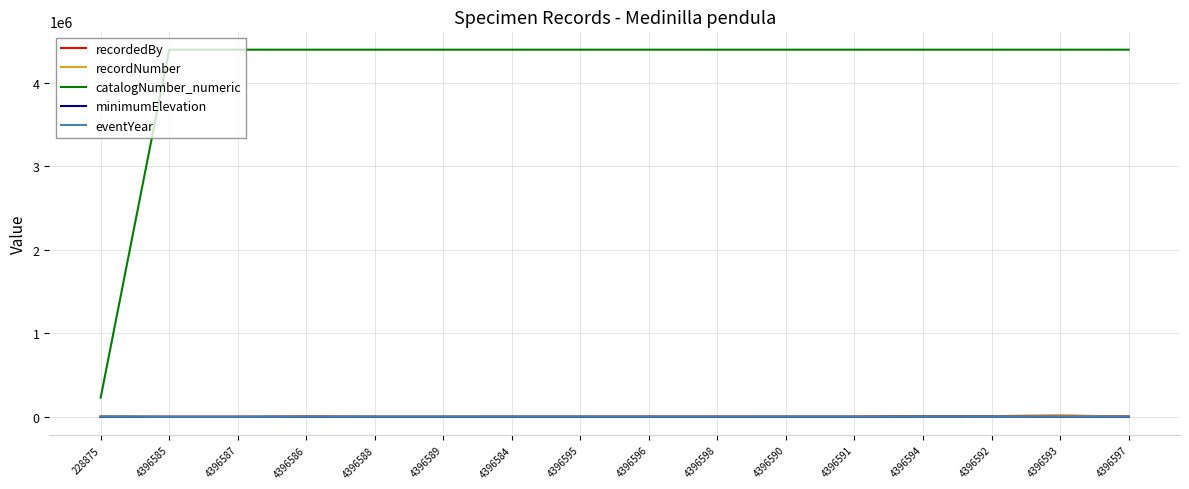

Is the value of recordedBy at 4396588 greater than the value of catalogNumber_numeric at 4396589?

No